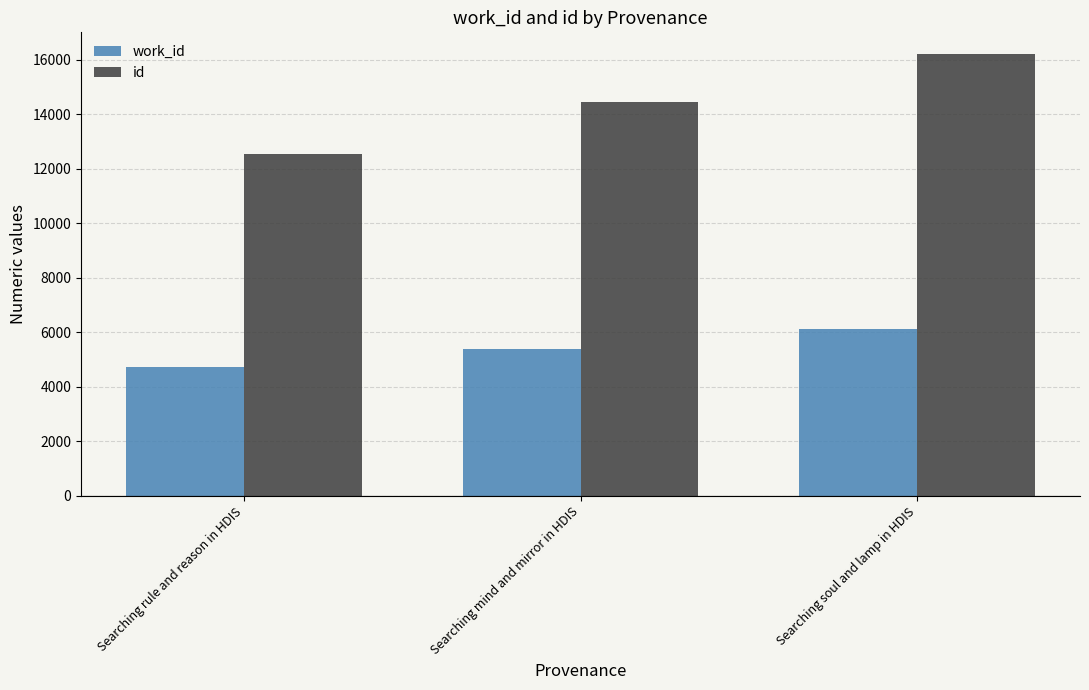

Count the id values in the range 12532 to 16194.

3